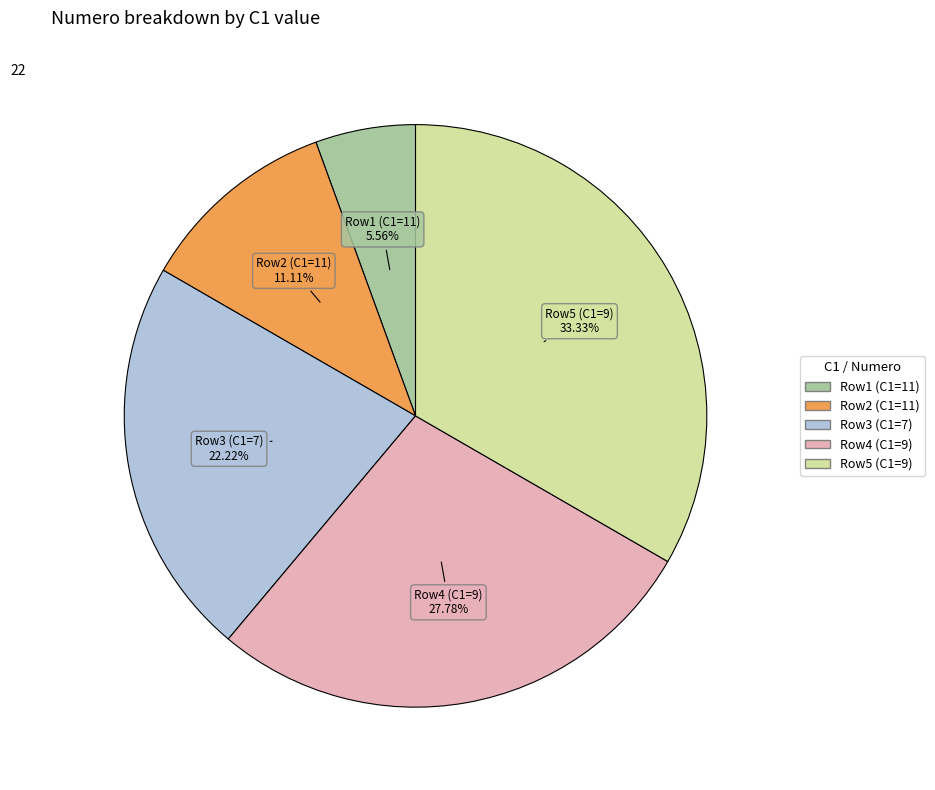

Is there any slice that represents more than half of the pie?

No